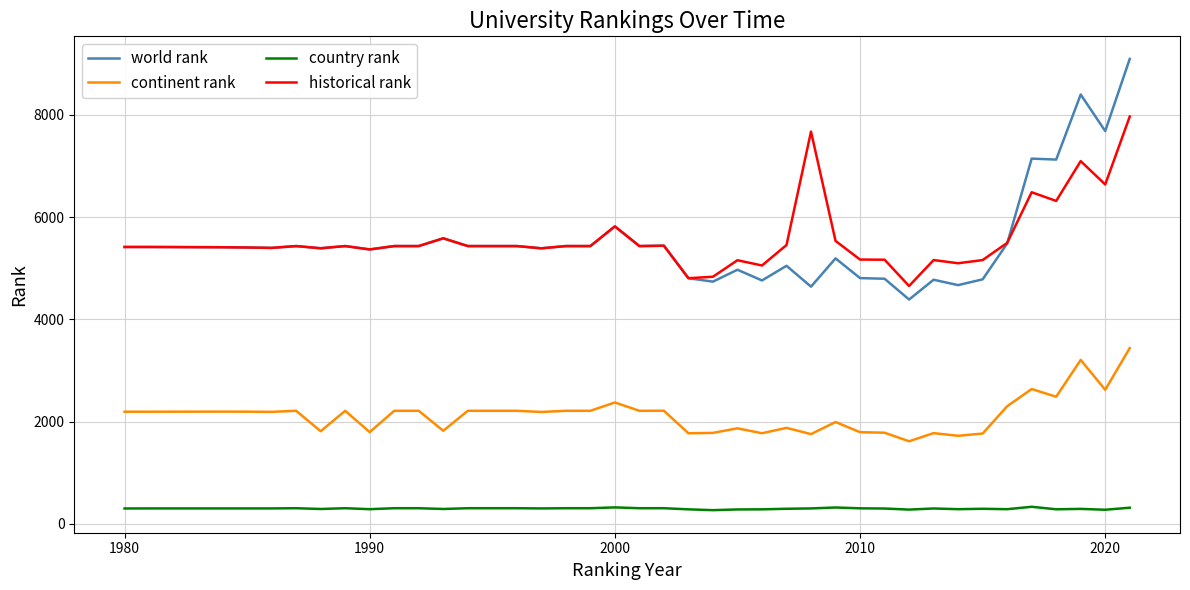

What is the lowest value of the world rank series?

4387